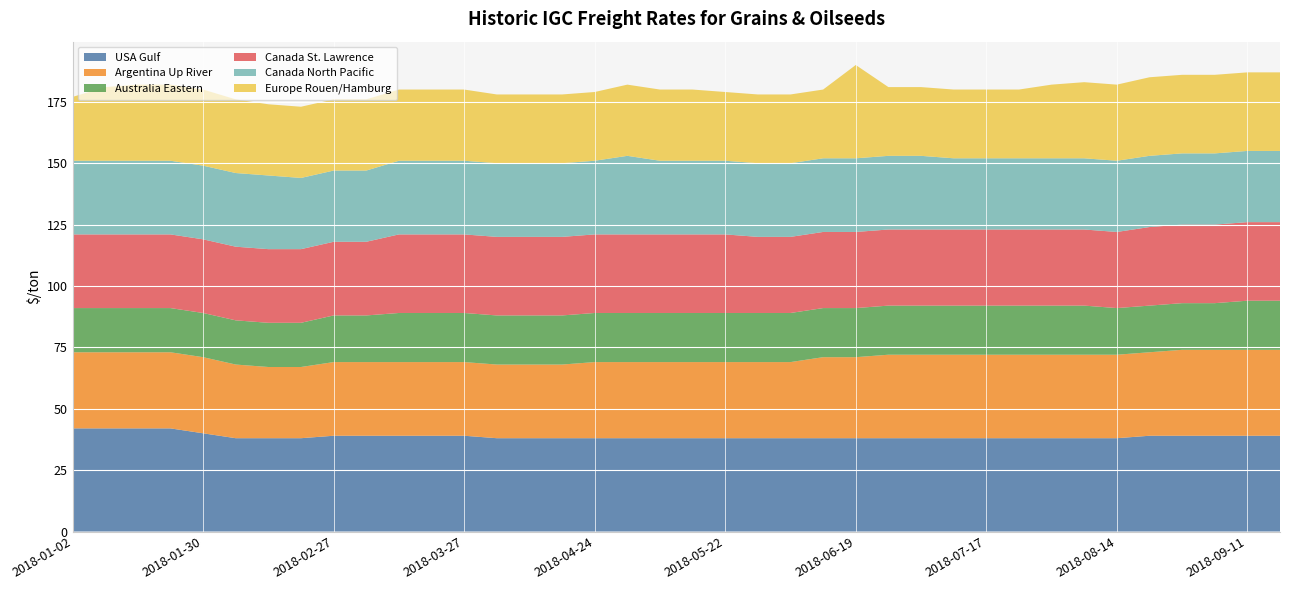

Reading right to left, list all the values displayed in this chart.

USA Gulf: 2018-09-18=39	2018-09-11=39	2018-09-04=39	2018-08-28=39	2018-08-21=39	2018-08-14=38	2018-08-07=38	2018-07-31=38	2018-07-24=38	2018-07-17=38	2018-07-10=38	2018-07-03=38	2018-06-26=38	2018-06-19=38	2018-06-12=38	2018-06-05=38	2018-05-29=38	2018-05-22=38	2018-05-15=38	2018-05-08=38	2018-05-01=38	2018-04-24=38	2018-04-17=38	2018-04-10=38	2018-04-03=38	2018-03-27=39	2018-03-20=39	2018-03-13=39	2018-03-06=39	2018-02-27=39	2018-02-20=38	2018-02-13=38	2018-02-06=38	2018-01-30=40	2018-01-23=42	2018-01-16=42	2018-01-09=42	2018-01-02=42
Argentina Up River: 2018-09-18=35	2018-09-11=35	2018-09-04=35	2018-08-28=35	2018-08-21=34	2018-08-14=34	2018-08-07=34	2018-07-31=34	2018-07-24=34	2018-07-17=34	2018-07-10=34	2018-07-03=34	2018-06-26=34	2018-06-19=33	2018-06-12=33	2018-06-05=31	2018-05-29=31	2018-05-22=31	2018-05-15=31	2018-05-08=31	2018-05-01=31	2018-04-24=31	2018-04-17=30	2018-04-10=30	2018-04-03=30	2018-03-27=30	2018-03-20=30	2018-03-13=30	2018-03-06=30	2018-02-27=30	2018-02-20=29	2018-02-13=29	2018-02-06=30	2018-01-30=31	2018-01-23=31	2018-01-16=31	2018-01-09=31	2018-01-02=31
Australia Eastern: 2018-09-18=20	2018-09-11=20	2018-09-04=19	2018-08-28=19	2018-08-21=19	2018-08-14=19	2018-08-07=20	2018-07-31=20	2018-07-24=20	2018-07-17=20	2018-07-10=20	2018-07-03=20	2018-06-26=20	2018-06-19=20	2018-06-12=20	2018-06-05=20	2018-05-29=20	2018-05-22=20	2018-05-15=20	2018-05-08=20	2018-05-01=20	2018-04-24=20	2018-04-17=20	2018-04-10=20	2018-04-03=20	2018-03-27=20	2018-03-20=20	2018-03-13=20	2018-03-06=19	2018-02-27=19	2018-02-20=18	2018-02-13=18	2018-02-06=18	2018-01-30=18	2018-01-23=18	2018-01-16=18	2018-01-09=18	2018-01-02=18
Canada St. Lawrence: 2018-09-18=32	2018-09-11=32	2018-09-04=32	2018-08-28=32	2018-08-21=32	2018-08-14=31	2018-08-07=31	2018-07-31=31	2018-07-24=31	2018-07-17=31	2018-07-10=31	2018-07-03=31	2018-06-26=31	2018-06-19=31	2018-06-12=31	2018-06-05=31	2018-05-29=31	2018-05-22=32	2018-05-15=32	2018-05-08=32	2018-05-01=32	2018-04-24=32	2018-04-17=32	2018-04-10=32	2018-04-03=32	2018-03-27=32	2018-03-20=32	2018-03-13=32	2018-03-06=30	2018-02-27=30	2018-02-20=30	2018-02-13=30	2018-02-06=30	2018-01-30=30	2018-01-23=30	2018-01-16=30	2018-01-09=30	2018-01-02=30
Canada North Pacific: 2018-09-18=29	2018-09-11=29	2018-09-04=29	2018-08-28=29	2018-08-21=29	2018-08-14=29	2018-08-07=29	2018-07-31=29	2018-07-24=29	2018-07-17=29	2018-07-10=29	2018-07-03=30	2018-06-26=30	2018-06-19=30	2018-06-12=30	2018-06-05=30	2018-05-29=30	2018-05-22=30	2018-05-15=30	2018-05-08=30	2018-05-01=32	2018-04-24=30	2018-04-17=30	2018-04-10=30	2018-04-03=30	2018-03-27=30	2018-03-20=30	2018-03-13=30	2018-03-06=29	2018-02-27=29	2018-02-20=29	2018-02-13=30	2018-02-06=30	2018-01-30=30	2018-01-23=30	2018-01-16=30	2018-01-09=30	2018-01-02=30
Europe Rouen/Hamburg: 2018-09-18=32	2018-09-11=32	2018-09-04=32	2018-08-28=32	2018-08-21=32	2018-08-14=31	2018-08-07=31	2018-07-31=30	2018-07-24=28	2018-07-17=28	2018-07-10=28	2018-07-03=28	2018-06-26=28	2018-06-19=38	2018-06-12=28	2018-06-05=28	2018-05-29=28	2018-05-22=28	2018-05-15=29	2018-05-08=29	2018-05-01=29	2018-04-24=28	2018-04-17=28	2018-04-10=28	2018-04-03=28	2018-03-27=29	2018-03-20=29	2018-03-13=29	2018-03-06=29	2018-02-27=29	2018-02-20=29	2018-02-13=29	2018-02-06=30	2018-01-30=31	2018-01-23=31	2018-01-16=31	2018-01-09=30	2018-01-02=26